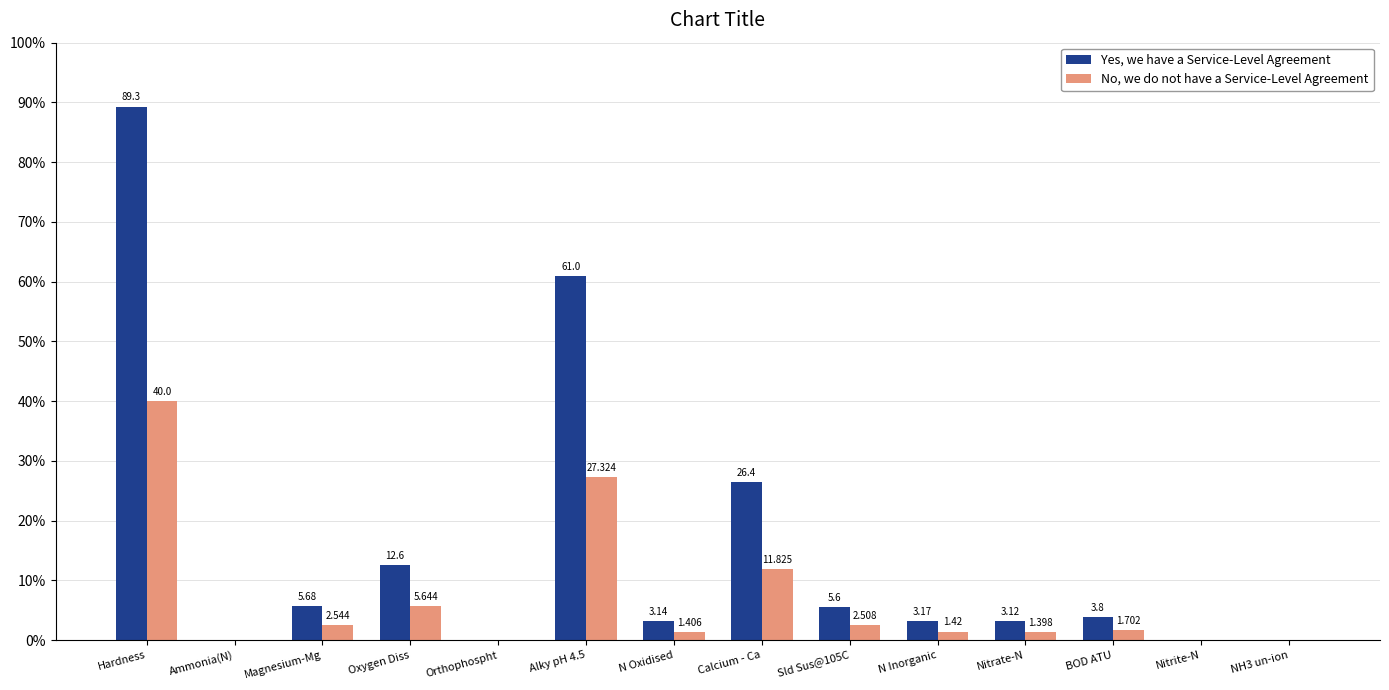

Which series has the largest total across all categories?

Yes, we have a Service-Level Agreement